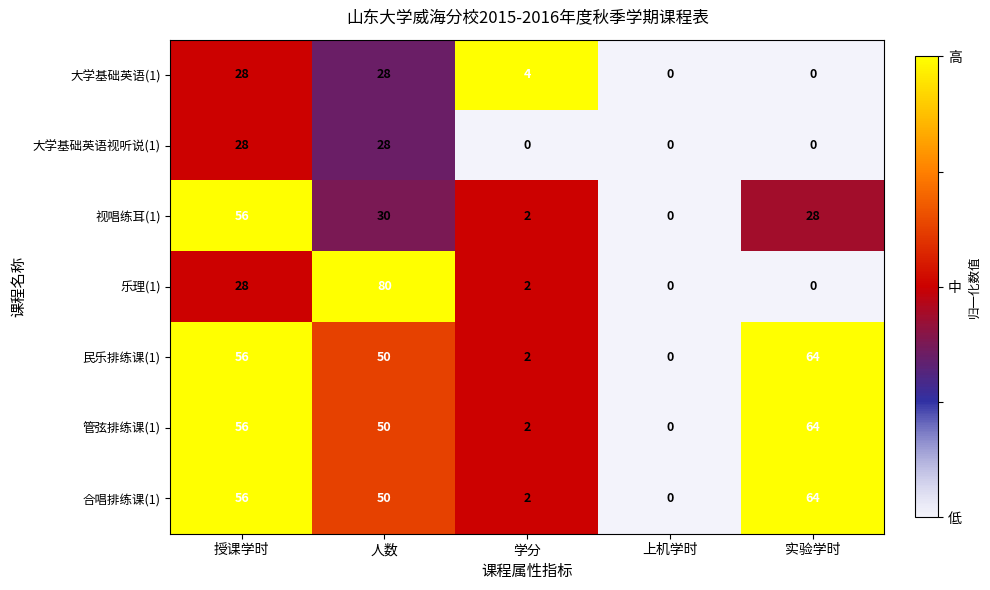

How many series are shown in this chart?

7